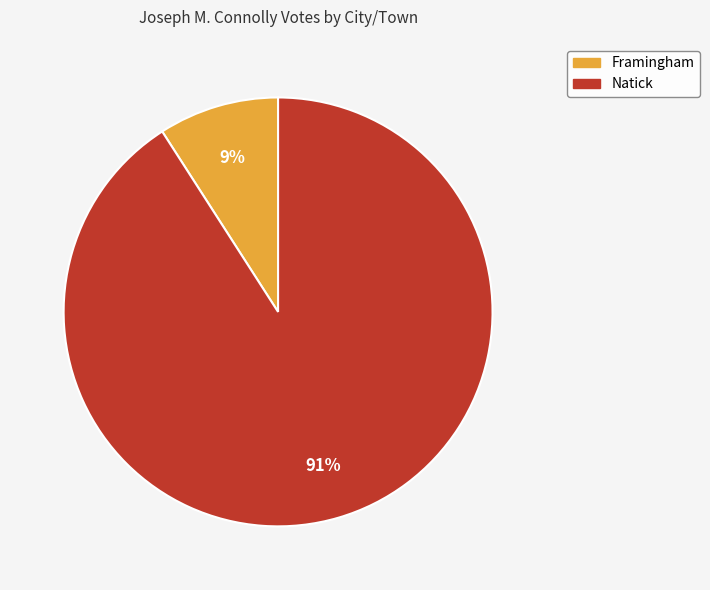

Rank the categories by value from lowest to highest.

Framingham, Natick